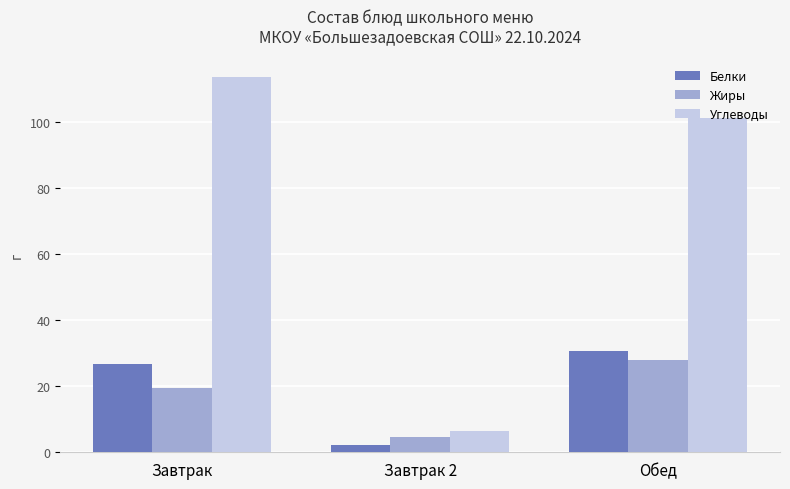

Where does the Жиры series first go above 19?

Завтрак